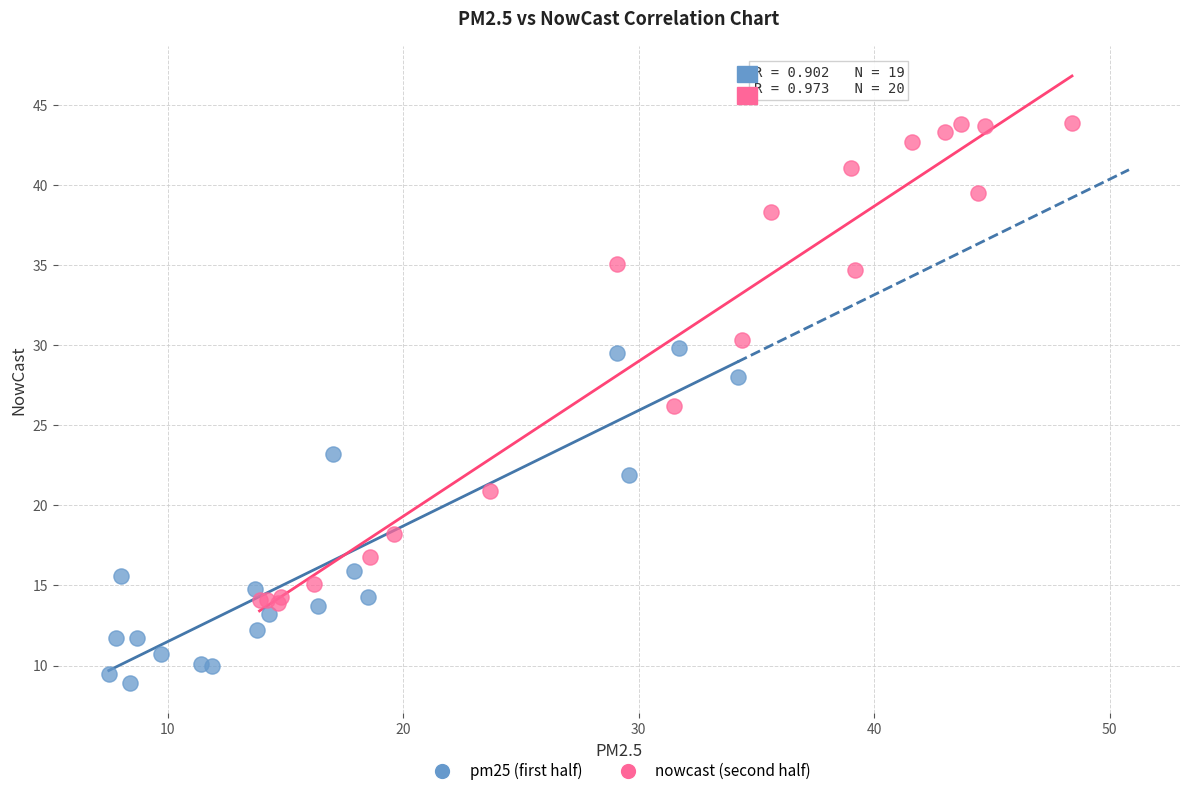

Which series contains the lowest Y value?

pm25 (first half)